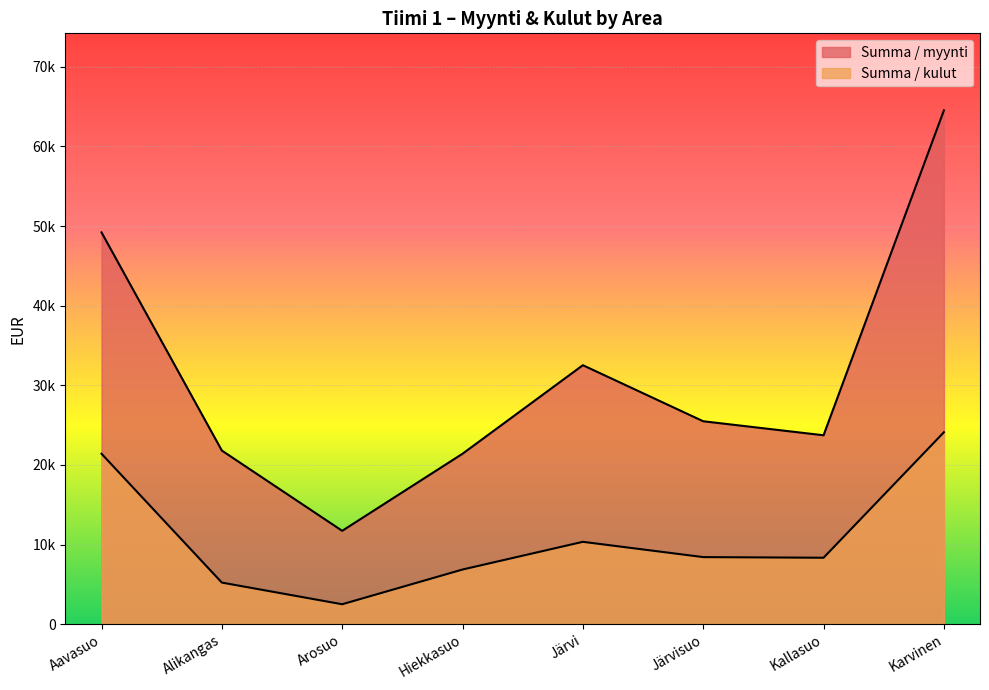

At which category does Summa / myynti reach its first local peak?

Järvi